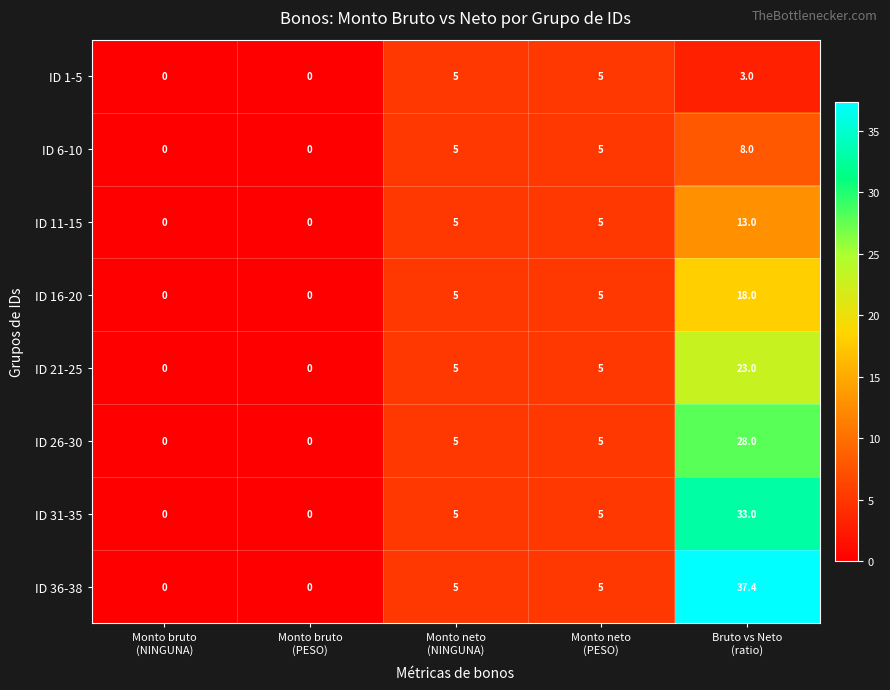

What is the highest value of the ID 36-38 series?

37.4